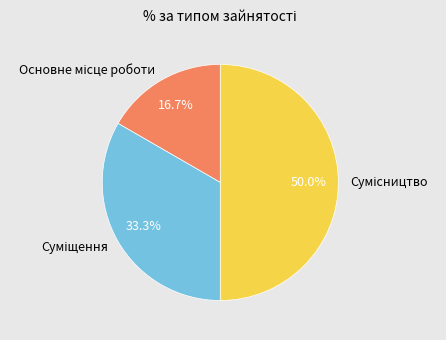

Count the number of slices in the pie.

3